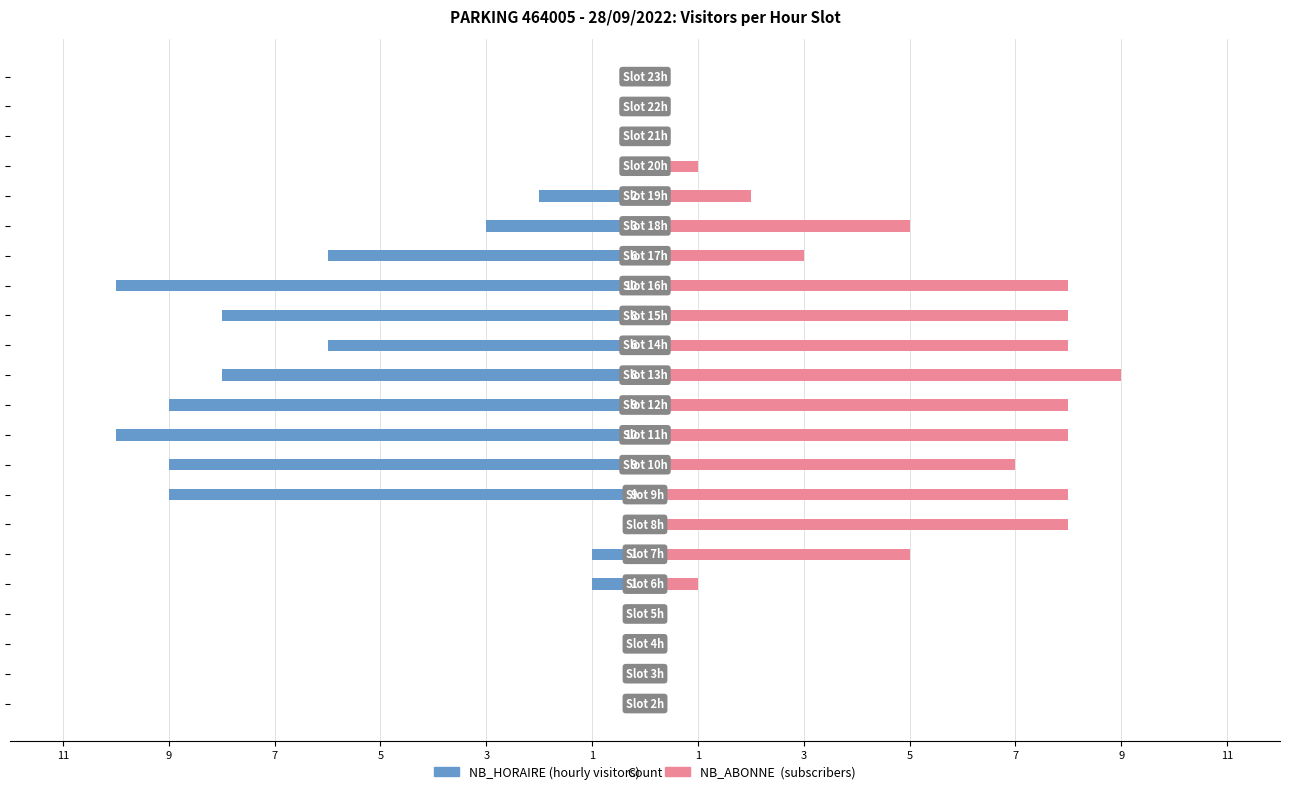

How many bars are there in each group?

2